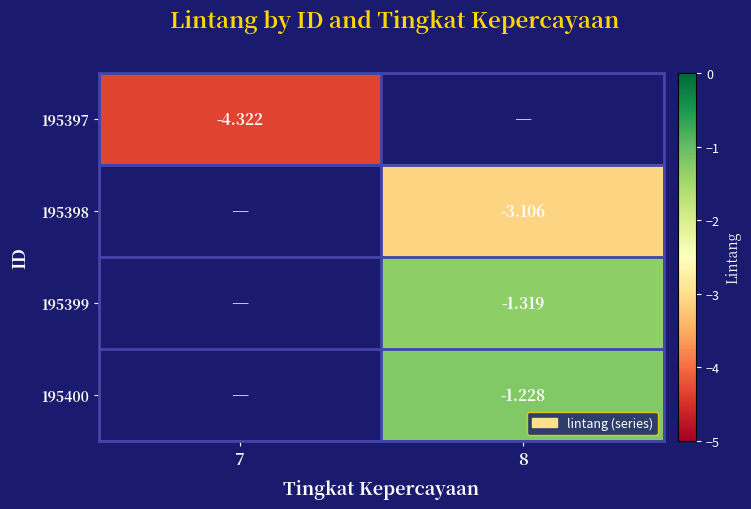

How many negative values does the 195399 series have?

1